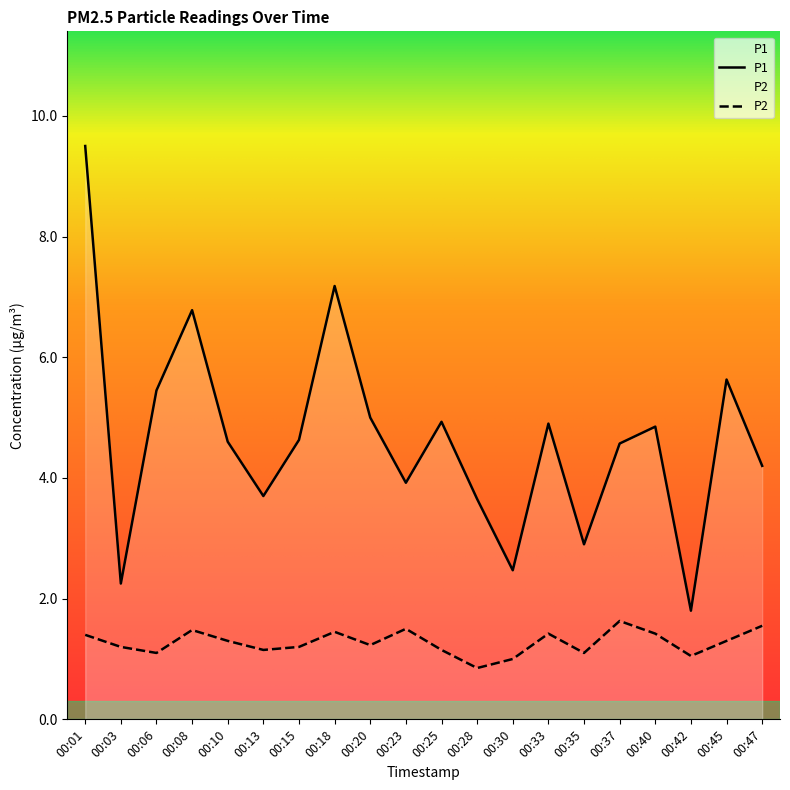

Reading left to right, transcribe all the data shown in this chart.

P1: 9.5	2.2	5.5	6.8	4.6	3.7	4.6	7.2	5.0	3.9	4.9	3.6	2.5	4.9	2.9	4.6	4.8	1.8	5.6	4.2
P2: 1.4	1.2	1.1	1.5	1.3	1.1	1.2	1.4	1.2	1.5	1.1	0.8	1.0	1.4	1.1	1.6	1.4	1.1	1.3	1.6